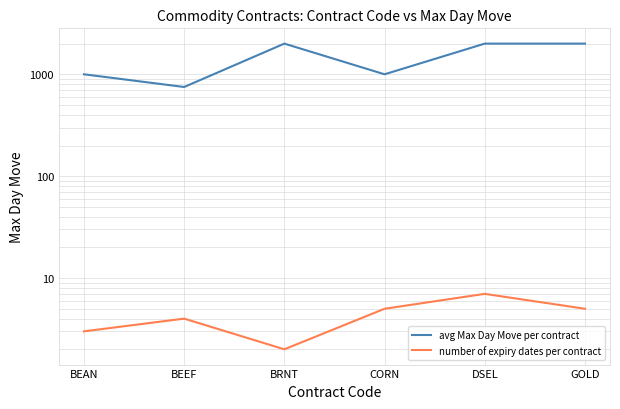

Is the value of avg Max Day Move per contract at DSEL greater than the value of number of expiry dates per contract at BEAN?

Yes